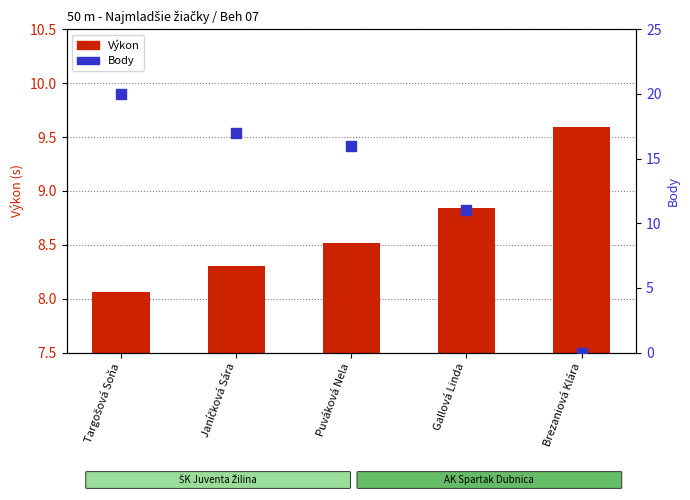

Which series contains the lowest Y value?

Body